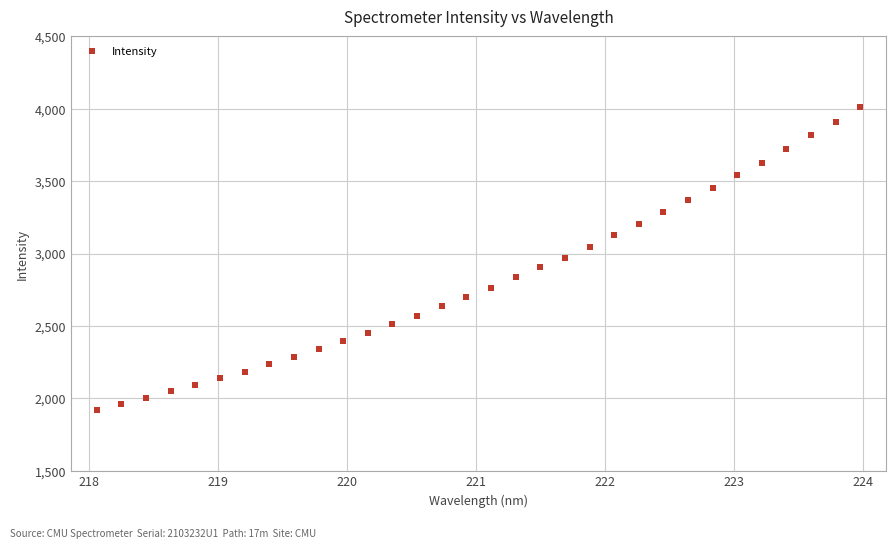

What is the range of Y values (max minus min)?

2090.0